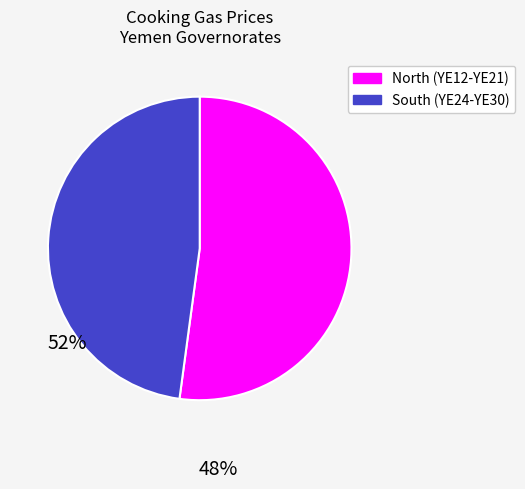

Is there a majority slice in this chart?

Yes